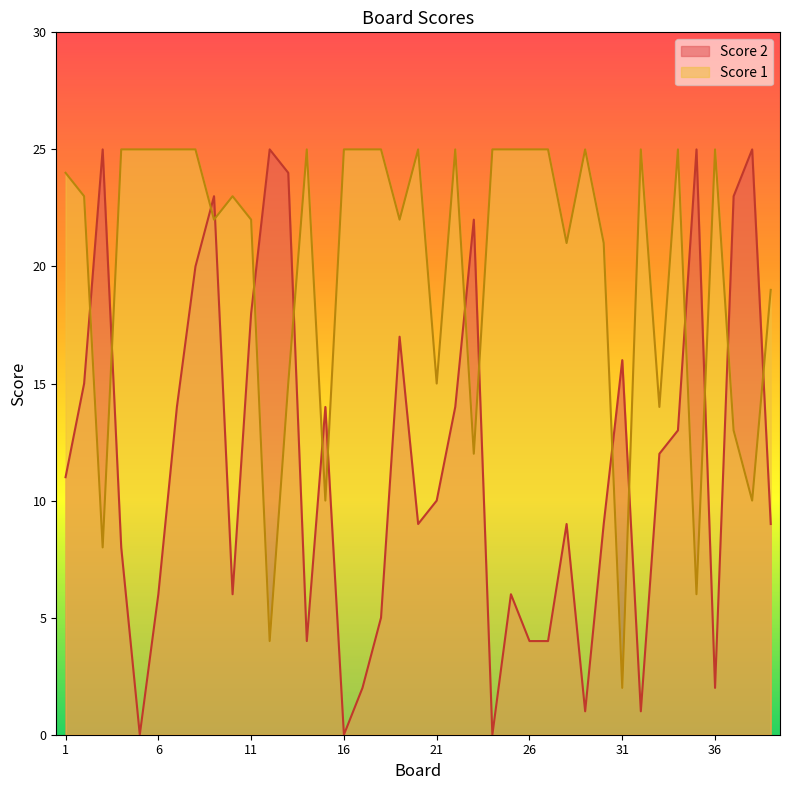

The Score 1 series shows 34 at 18. True or false?

False